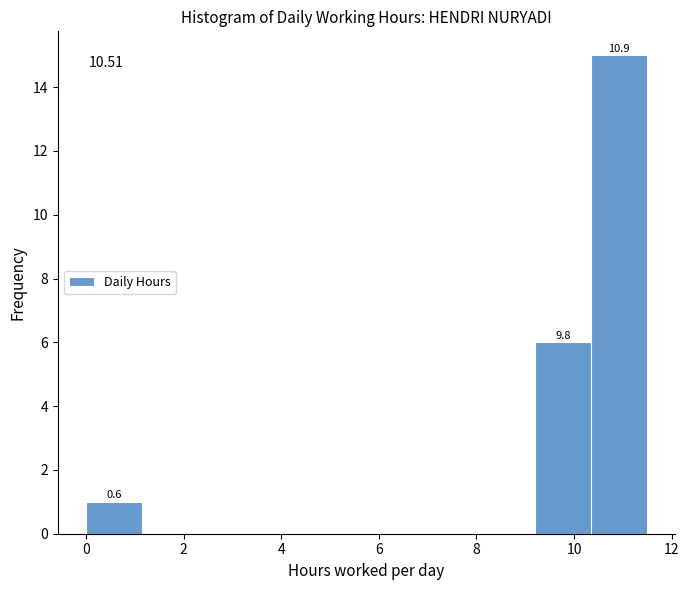

Which range on the x-axis has the tallest bar?

10.35 to 11.50